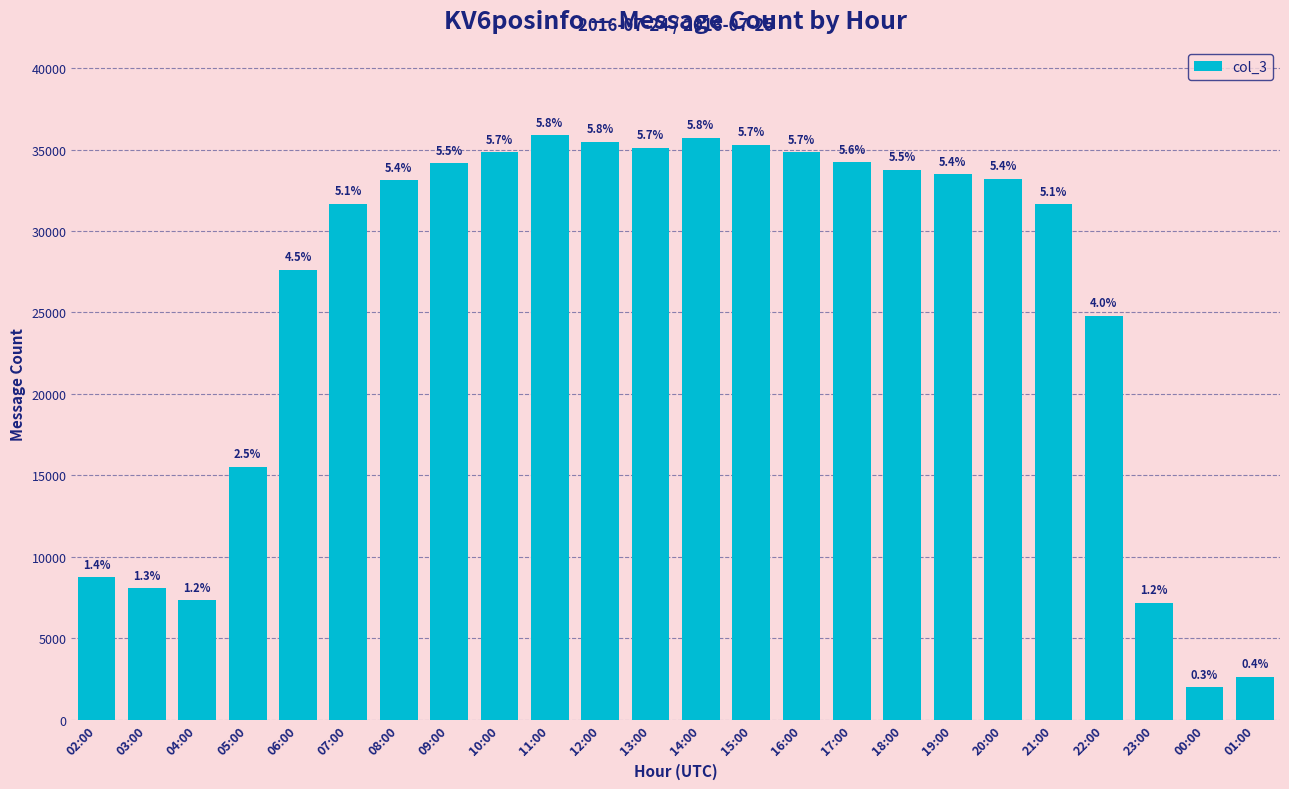

The chart shows a value of 7324 at 04:00. True or false?

True